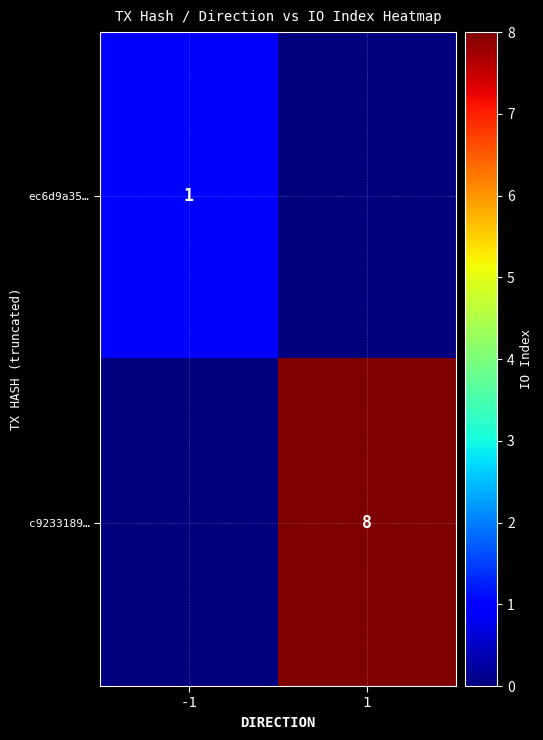

Is the value of ec6d9a35… at -1 greater than the value of c9233189… at 1?

No